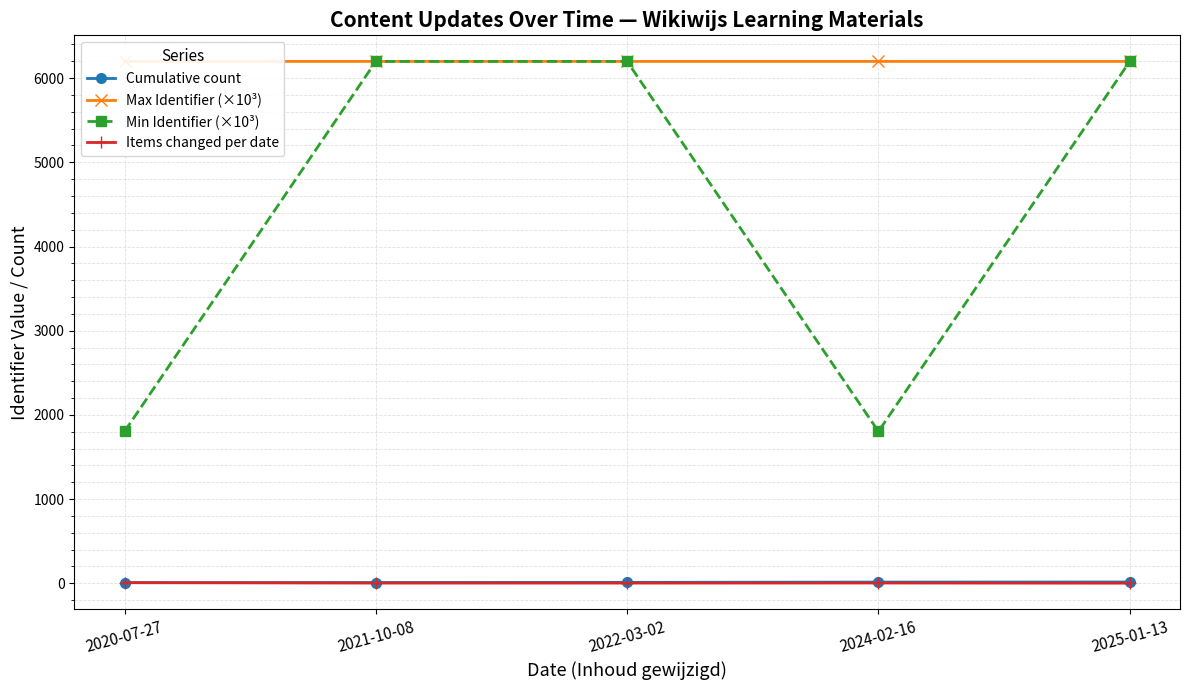

Reading left to right, extract all data points from this chart.

Cumulative count: 7.0	9.0	11.0	14.0	15.0
Max Identifier (×10³): 6198.6	6198.6	6198.6	6198.6	6198.6
Min Identifier (×10³): 1803.2	6198.6	6198.6	1803.2	6198.6
Items changed per date: 7.0	2.0	2.0	3.0	1.0